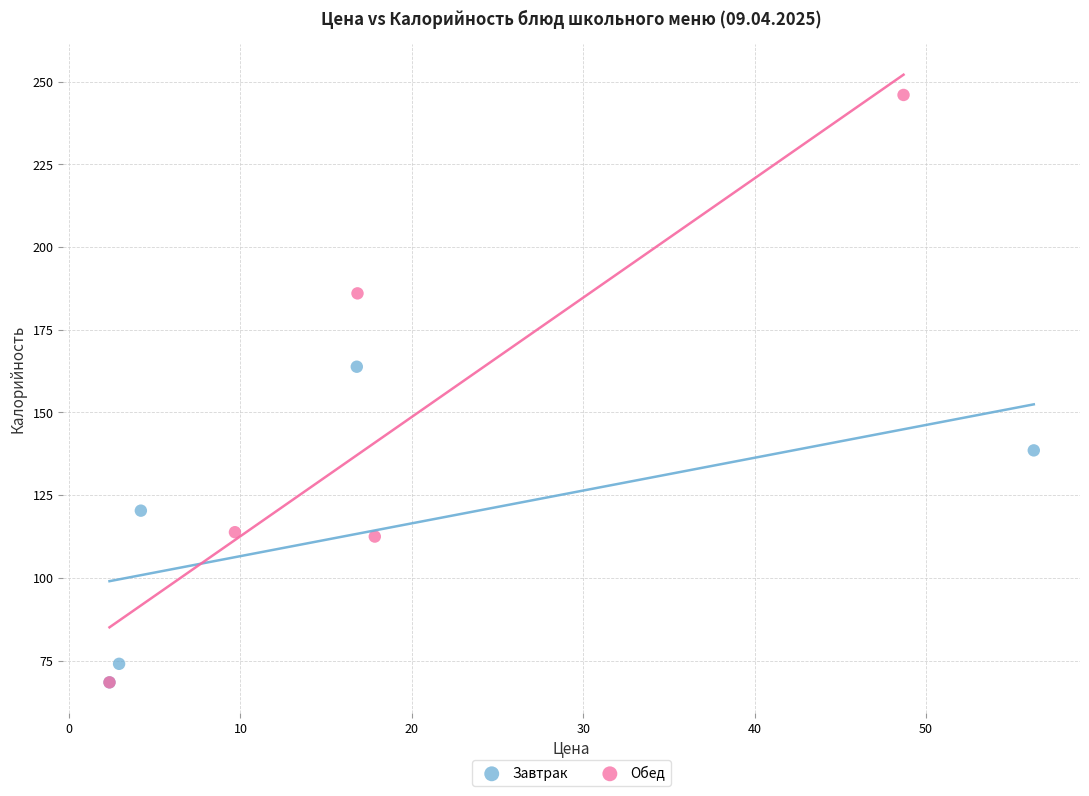

Which series has the widest spread of Y values?

Обед